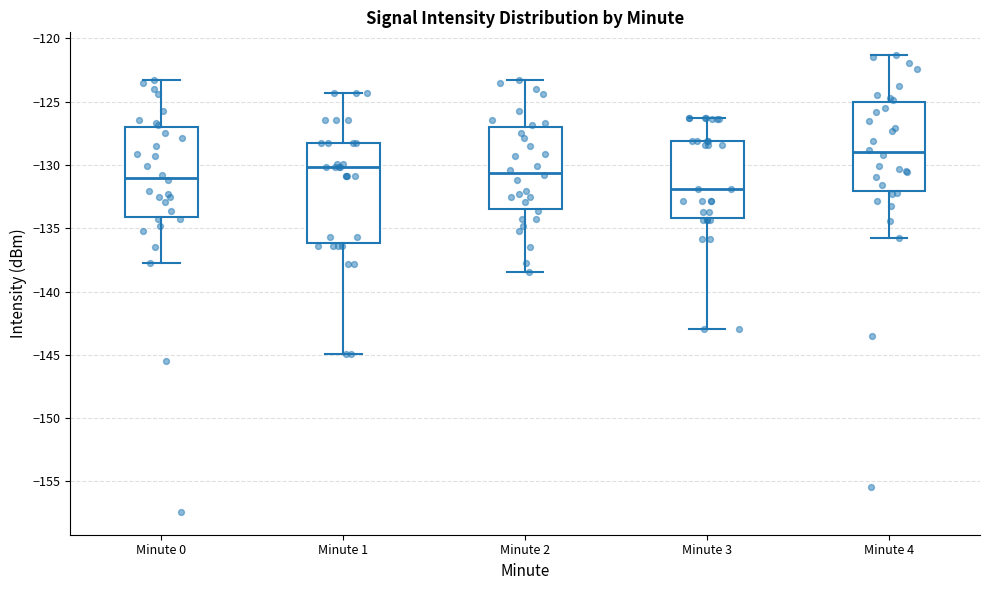

Comparing the boxes themselves (not the whiskers), which one is the tallest?

Minute 1